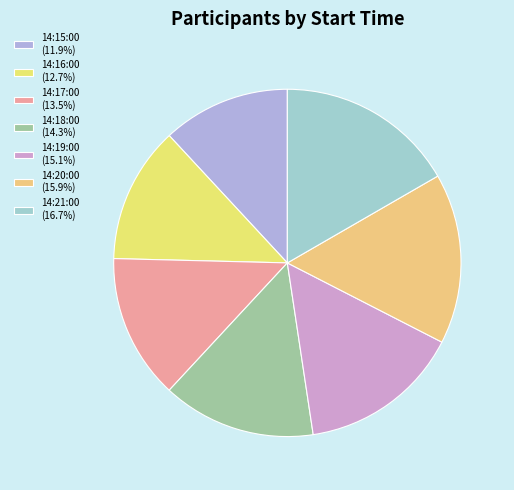

How many slices are in this pie chart?

7